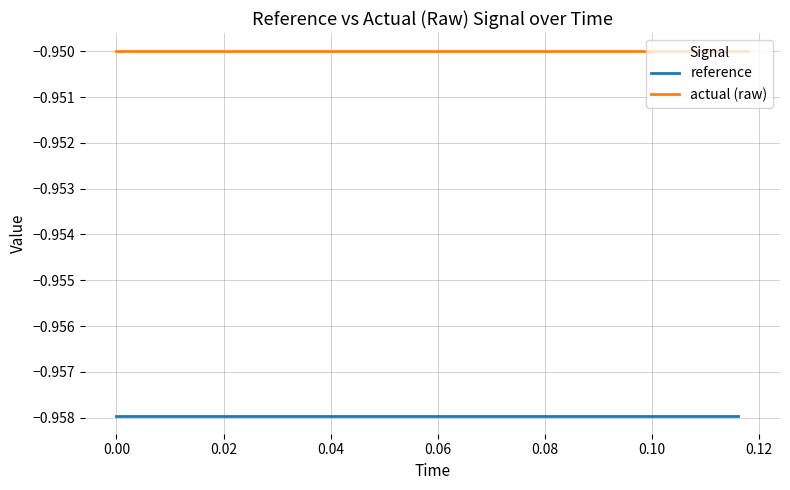

Read the actual (raw) value at 6.

-0.9